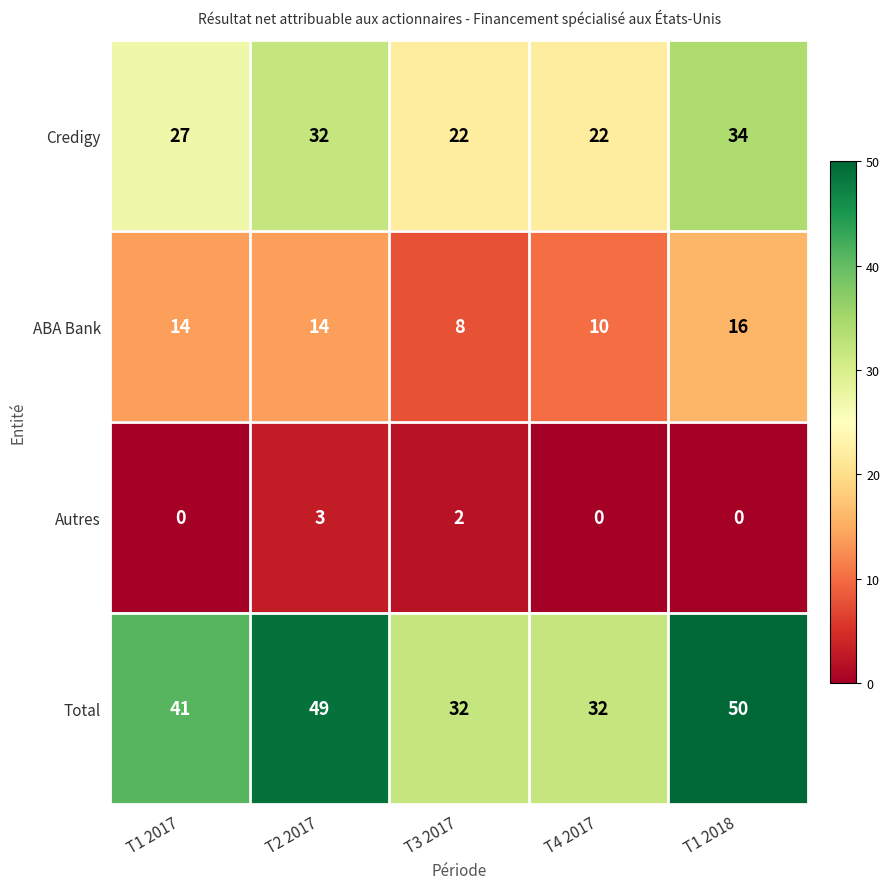

Reading left to right, extract all data points from this chart.

Credigy: 27	32	22	22	34
ABA Bank: 14	14	8	10	16
Autres: 0	3	2	0	0
Total: 41	49	32	32	50